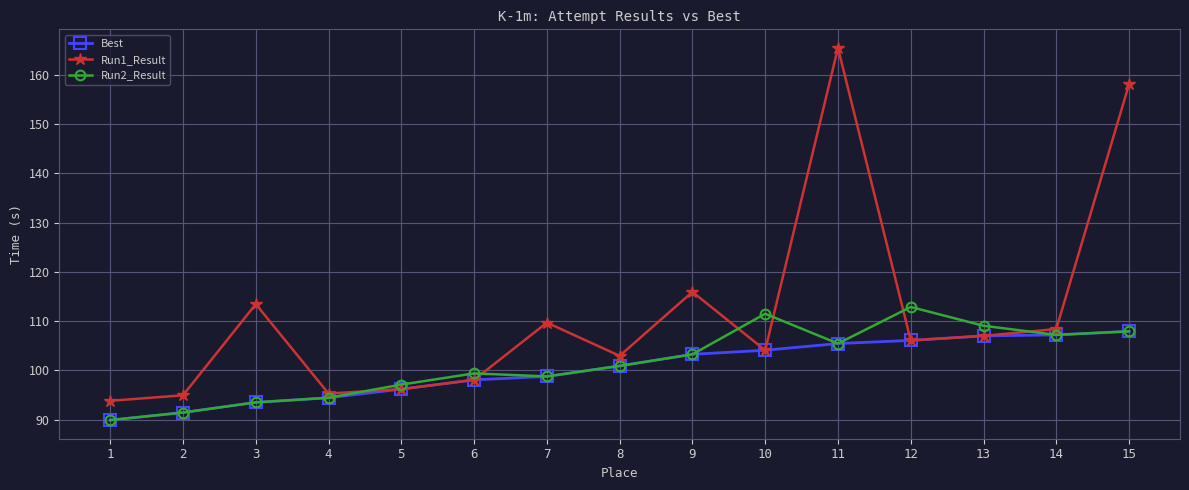

What is the sum of all Run2_Result values?

1522.5